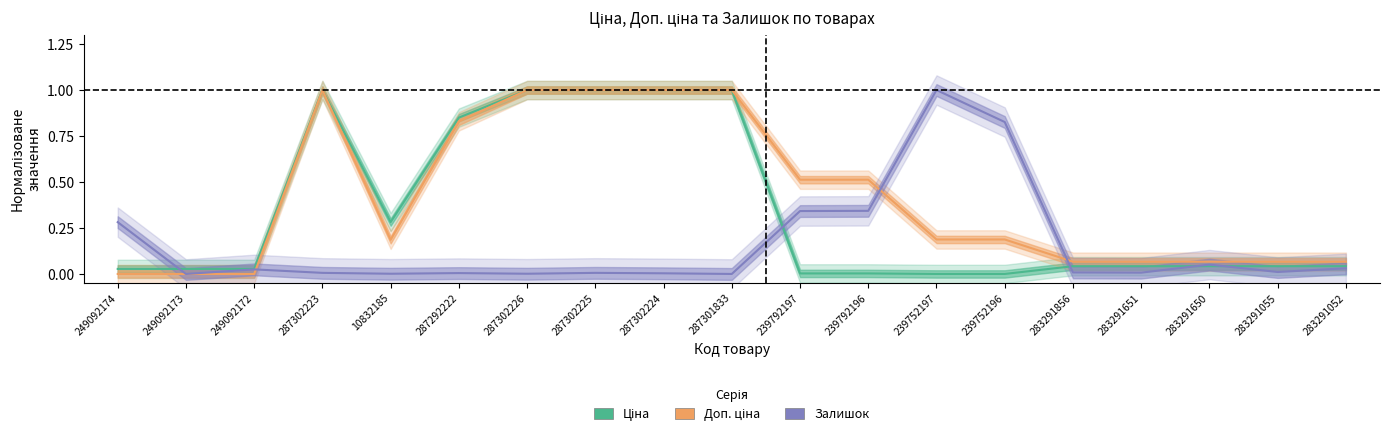

What is the difference between the highest and lowest values at 283291055?

0.1